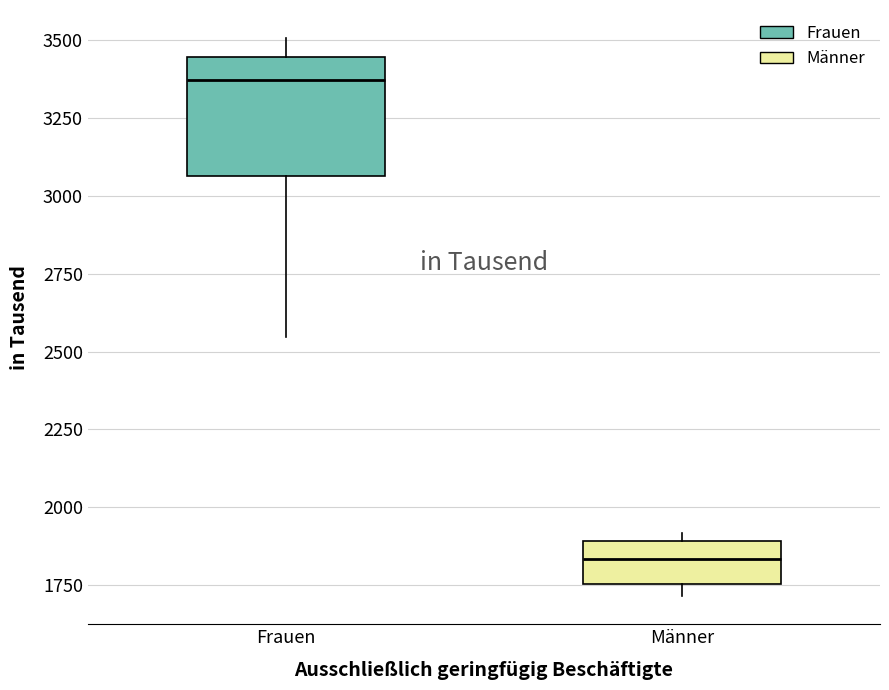

Reading left to right, read every box against the y-axis: the position of its median line, the range the box covers, and the ends of its whiskers. The values are not printed on the chart, so give them approximately, as read against the axis.

Frauen: median 3350, box 3050 to 3450, whiskers 2550 to 3500
Männer: median 1850, box 1750 to 1900, whiskers 1700 to 1900 (just above the box's upper edge)